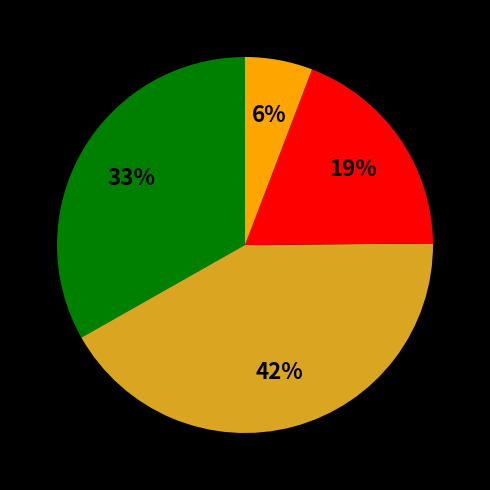

To the nearest percent, what is the difference between the largest and smallest slice percentages?

36%